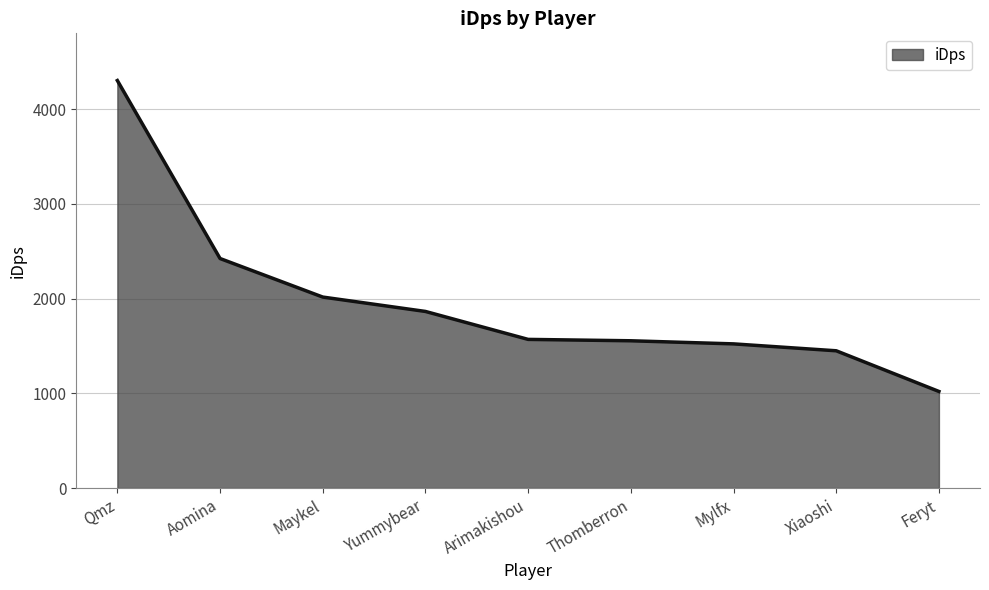

What is the difference between the values at Qmz and Aomina?

1878.7